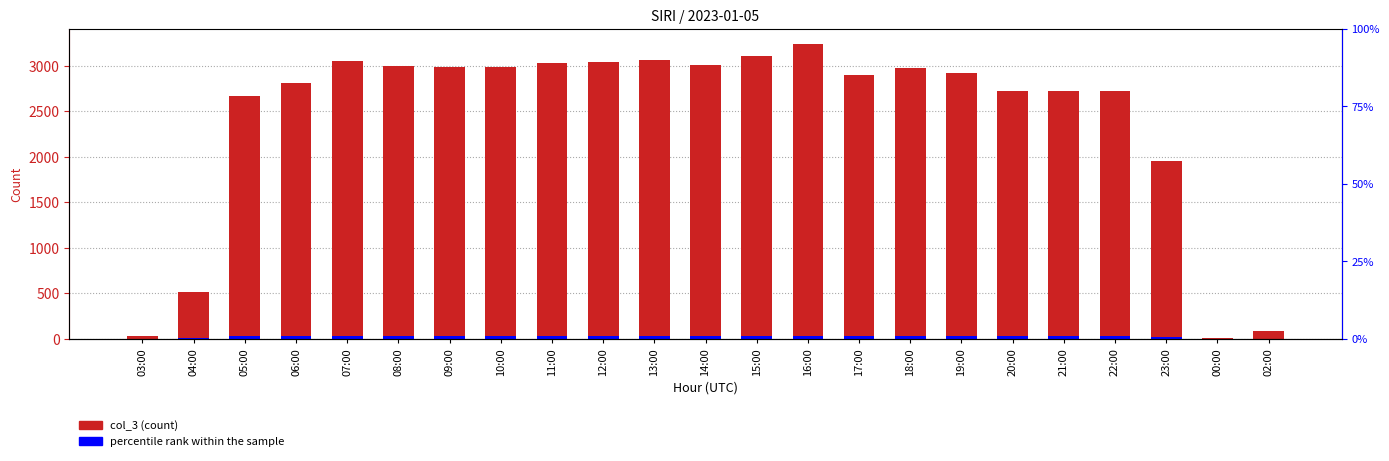

The col_3 series shows 4120.8 at 12:00. True or false?

False